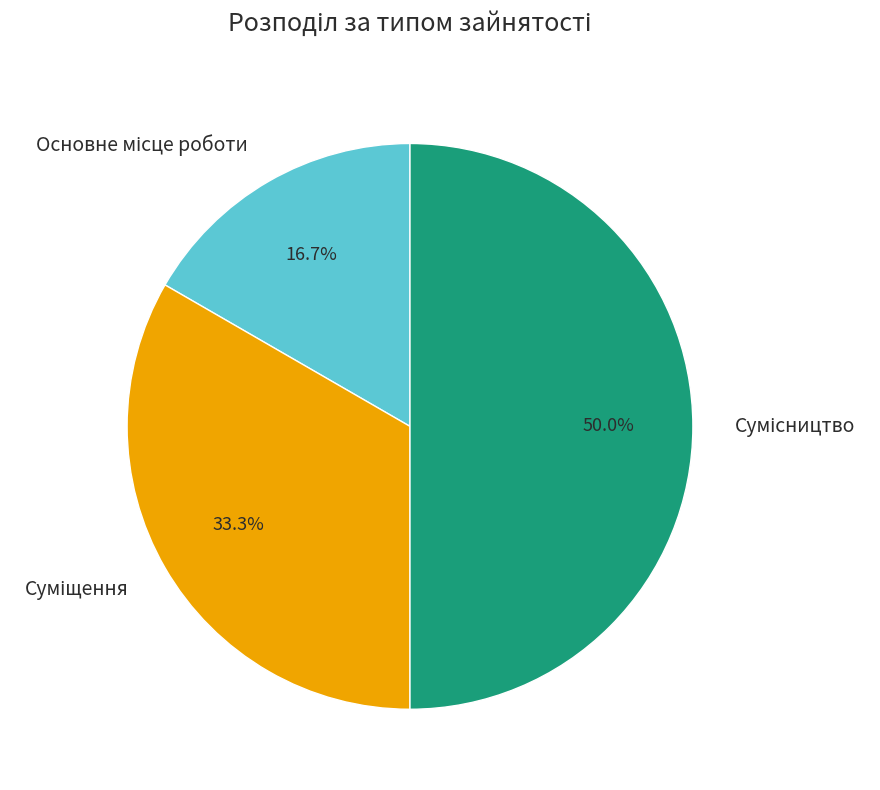

How many segments does this pie chart have?

3